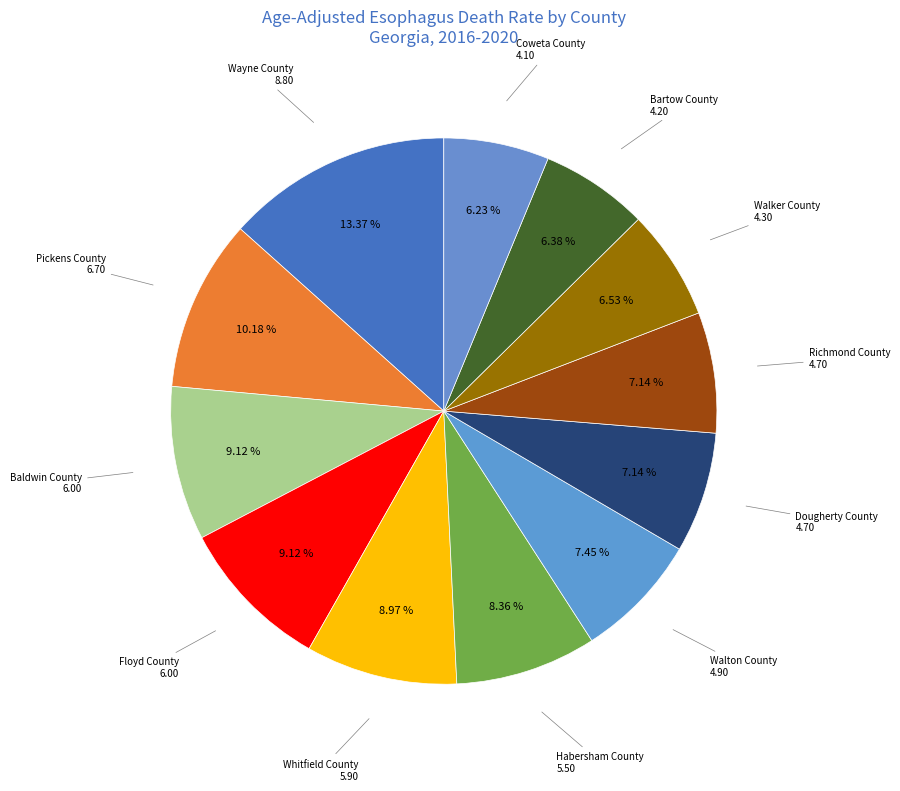

Is there any slice that represents more than half of the pie?

No